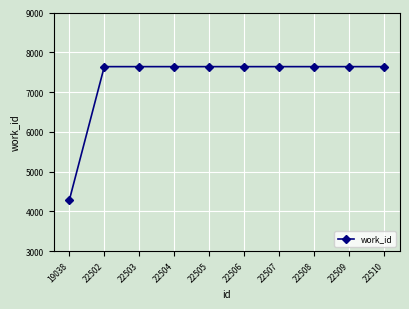

The value at 22510 is 7638. True or false?

True